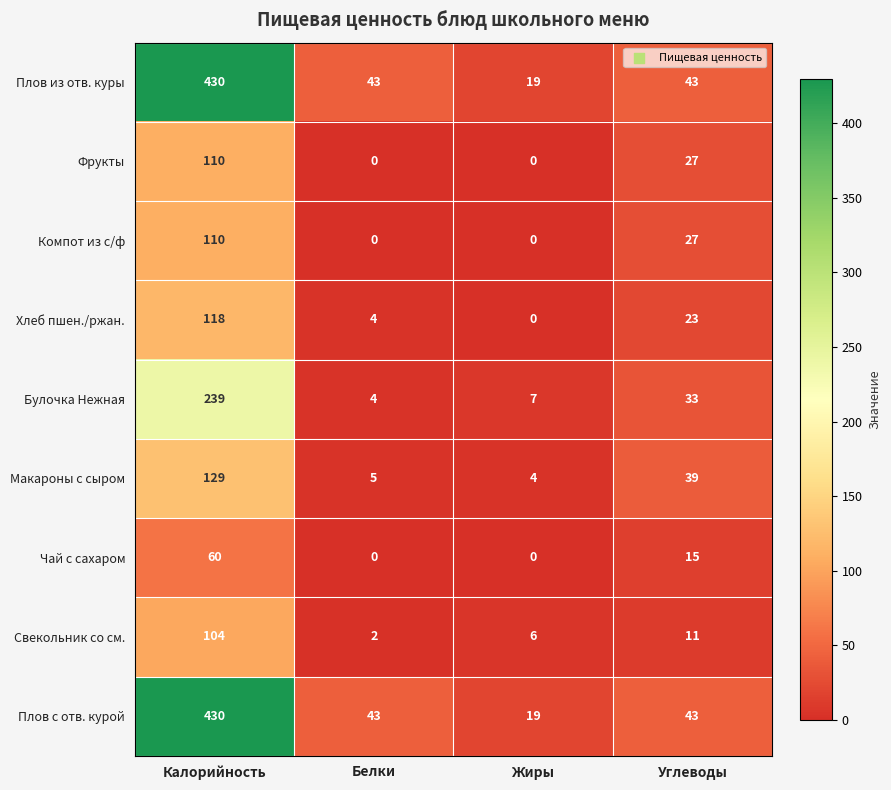

What is the difference between the maximum and minimum values in the Макароны с сыром series?

125